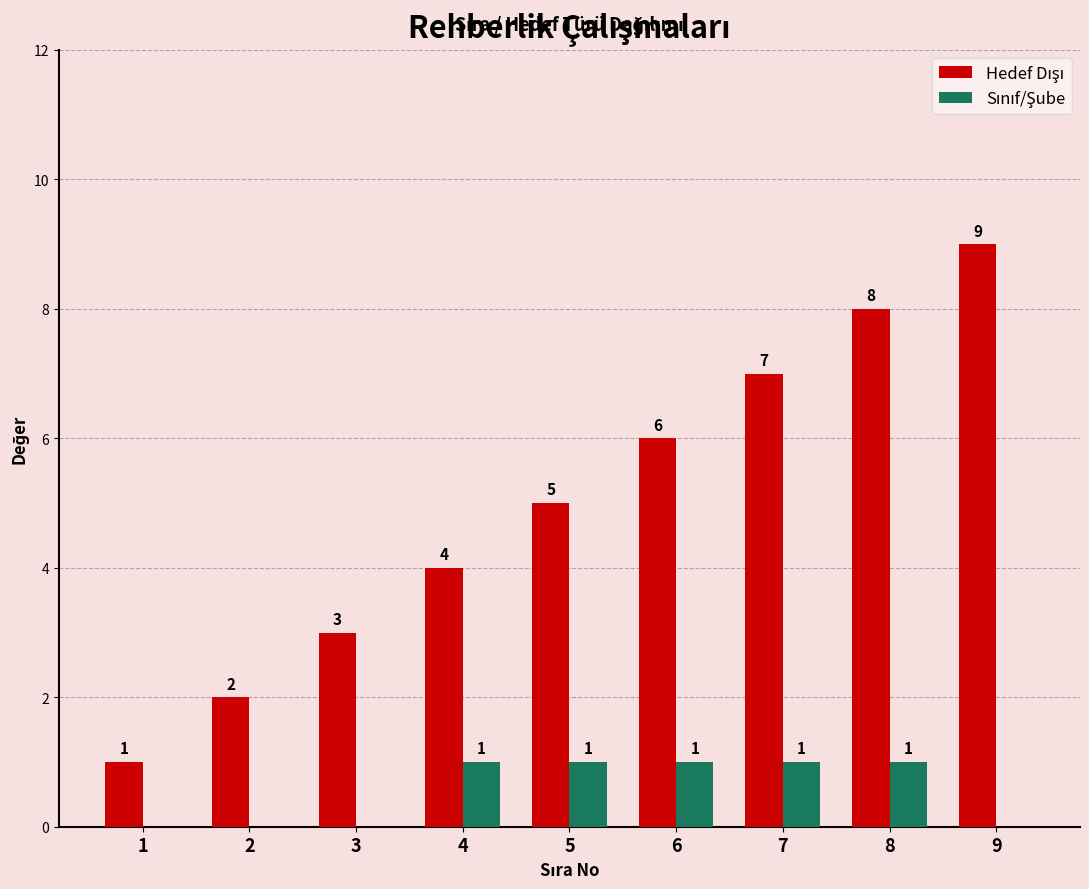

How many categories are shown in the chart?

9